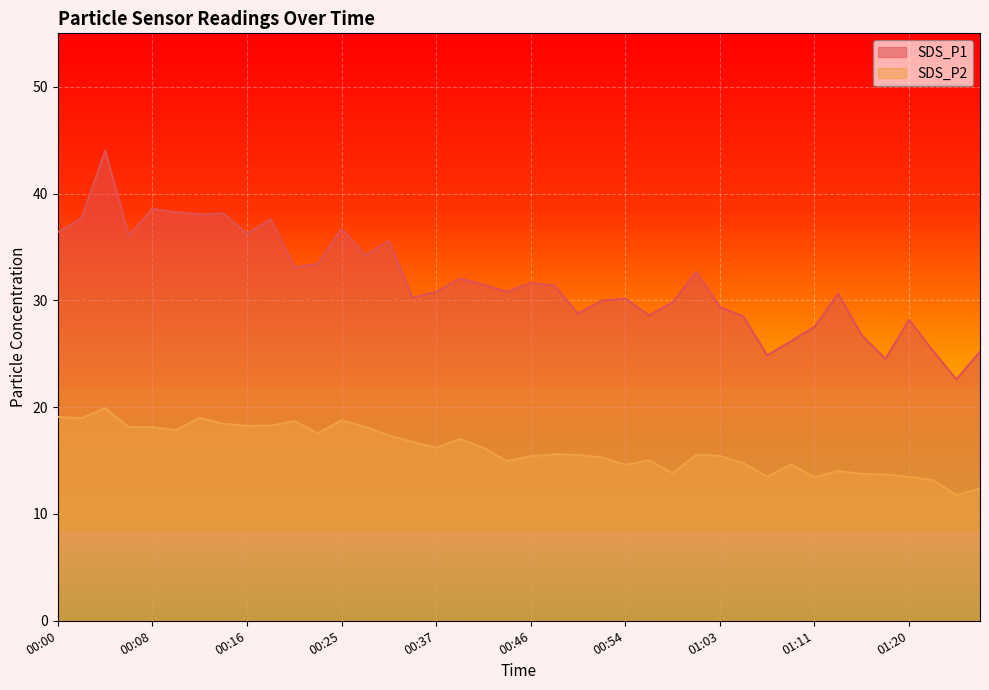

True or false: SDS_P1 and SDS_P2 cross at least once.

False